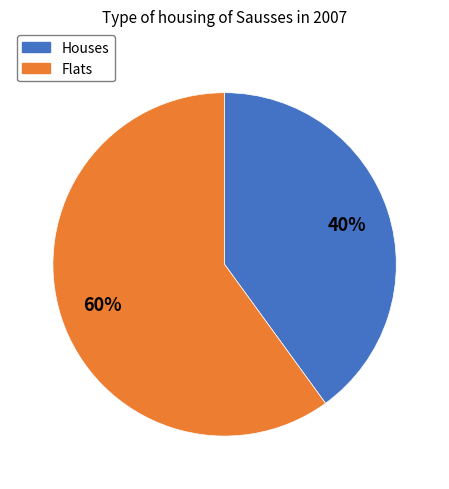

Which slice is the smallest?

Houses